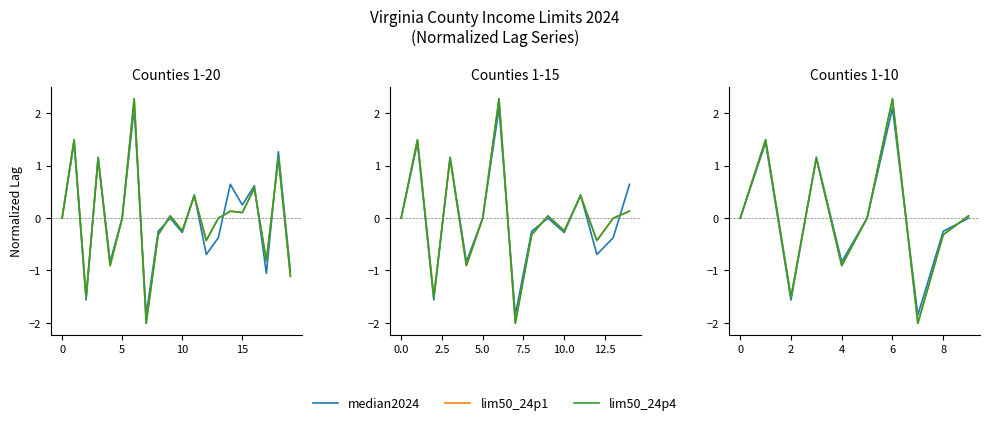

How many negative values does the median2024 series have?

7